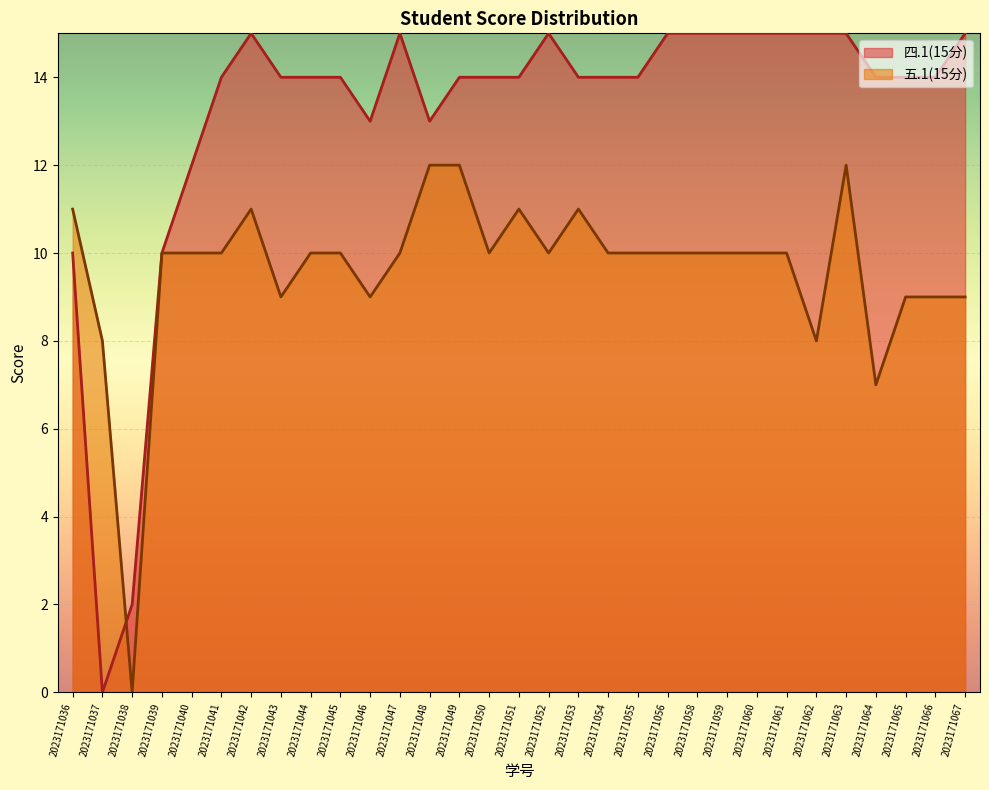

At which category is the sum across all series the highest?

2023171063